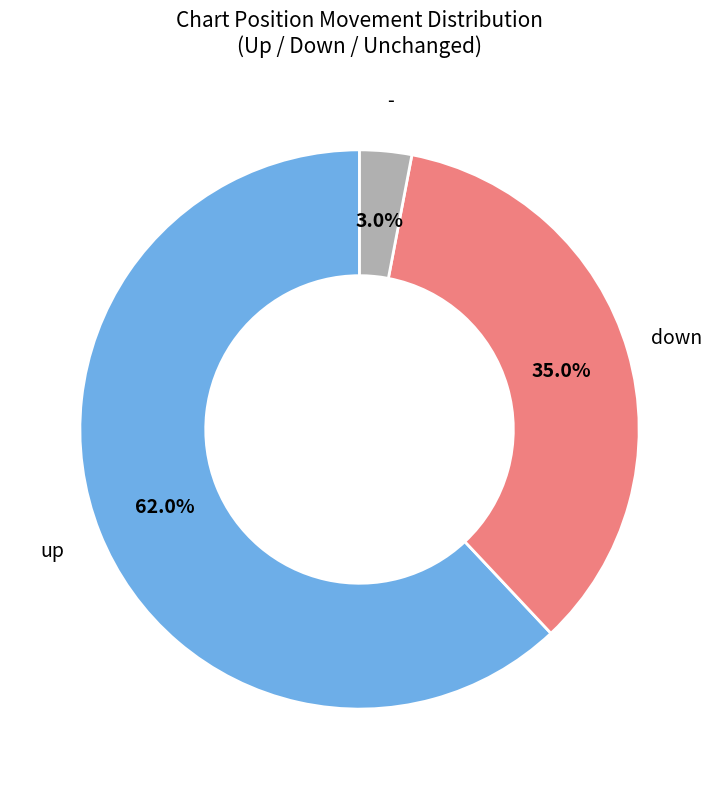

To the nearest percent, what is the difference between the largest and smallest slice percentages?

59%